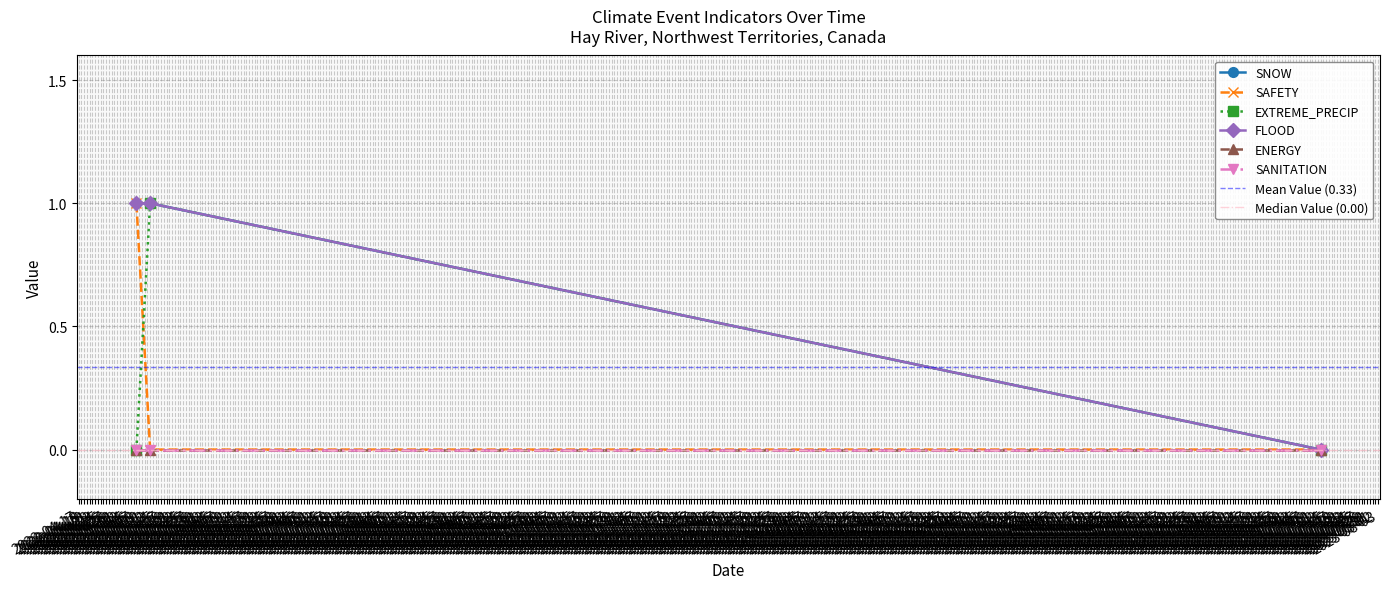

The EXTREME_PRECIP series shows 0 at 2023-07-13. True or false?

False